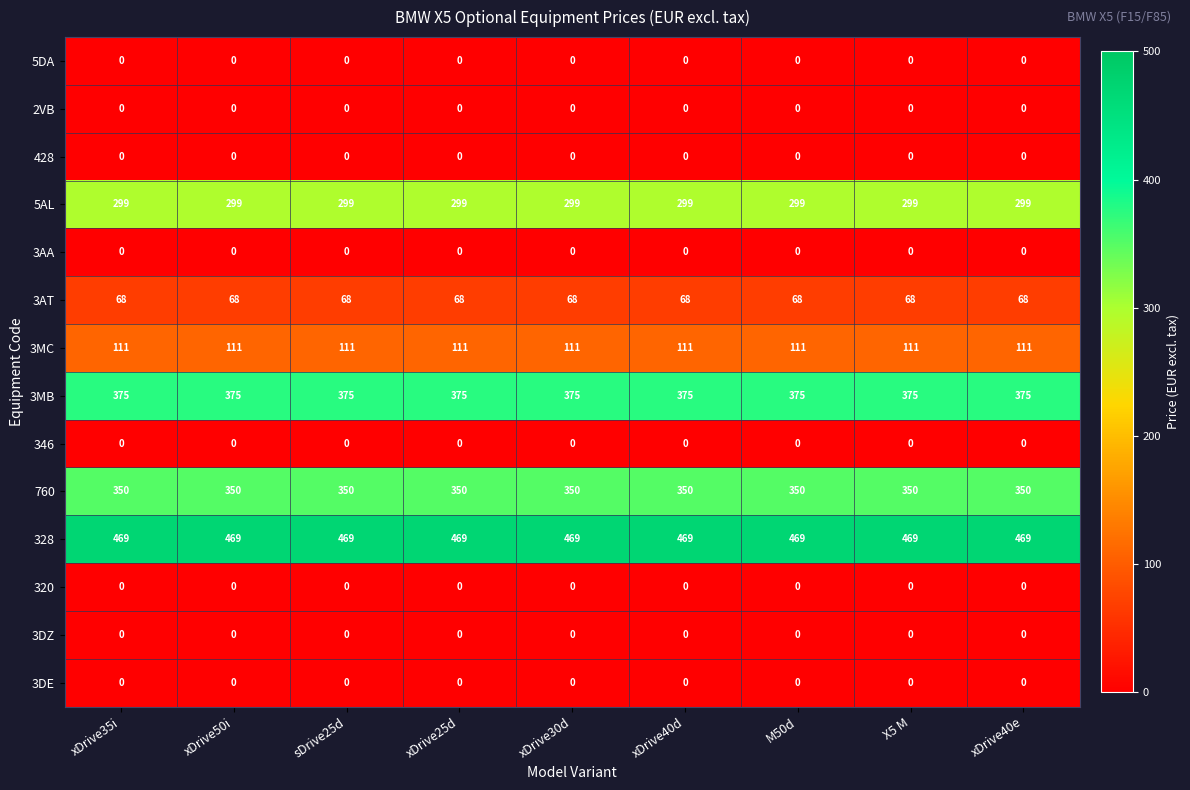

The value of 3AT at M50d is 68. True or false?

True